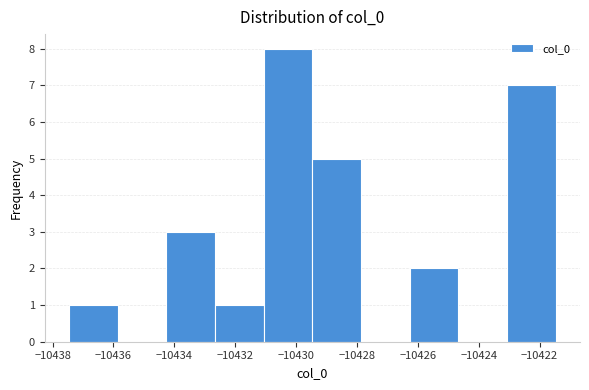

Over which range of the x-axis is the bar tallest?

-10431.0 to -10429.4